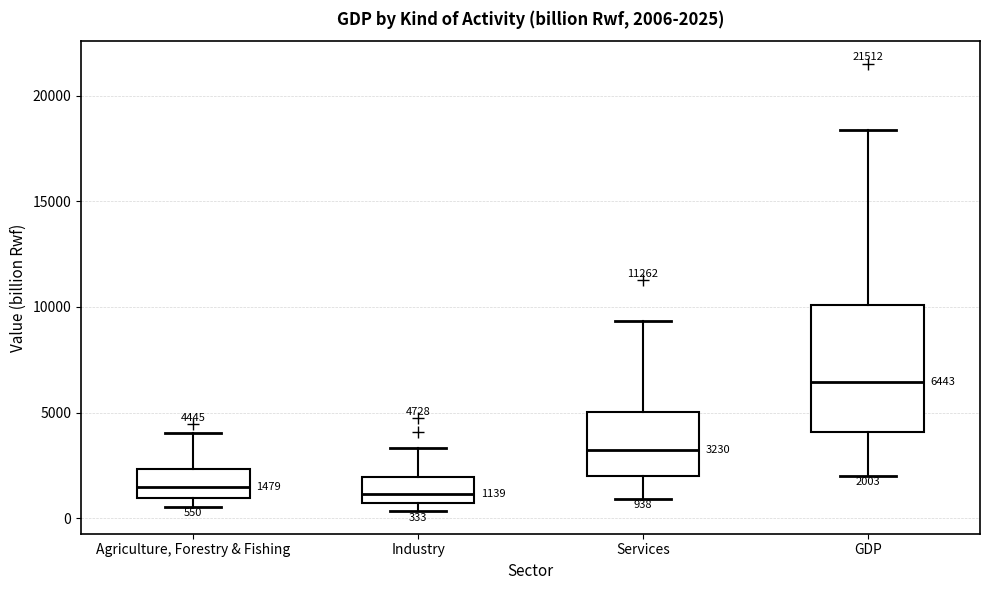

Comparing the boxes themselves (not the whiskers), which one is the tallest?

GDP